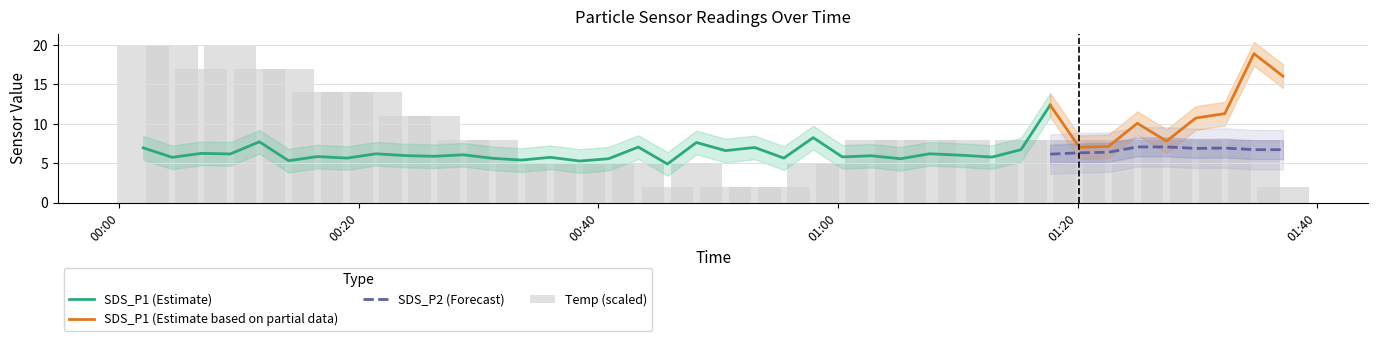

What is the total value across all series at 2022/07/23 00:57:56?

38.8